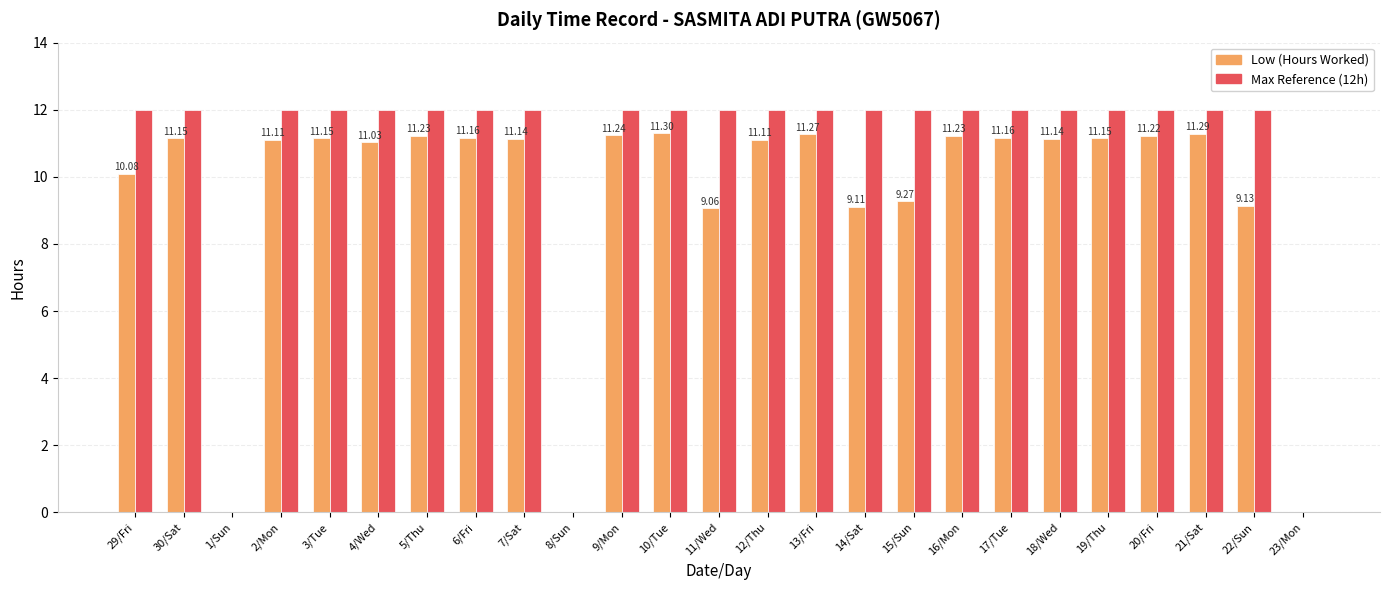

What is the total value across all series at 2/Mon?

23.1